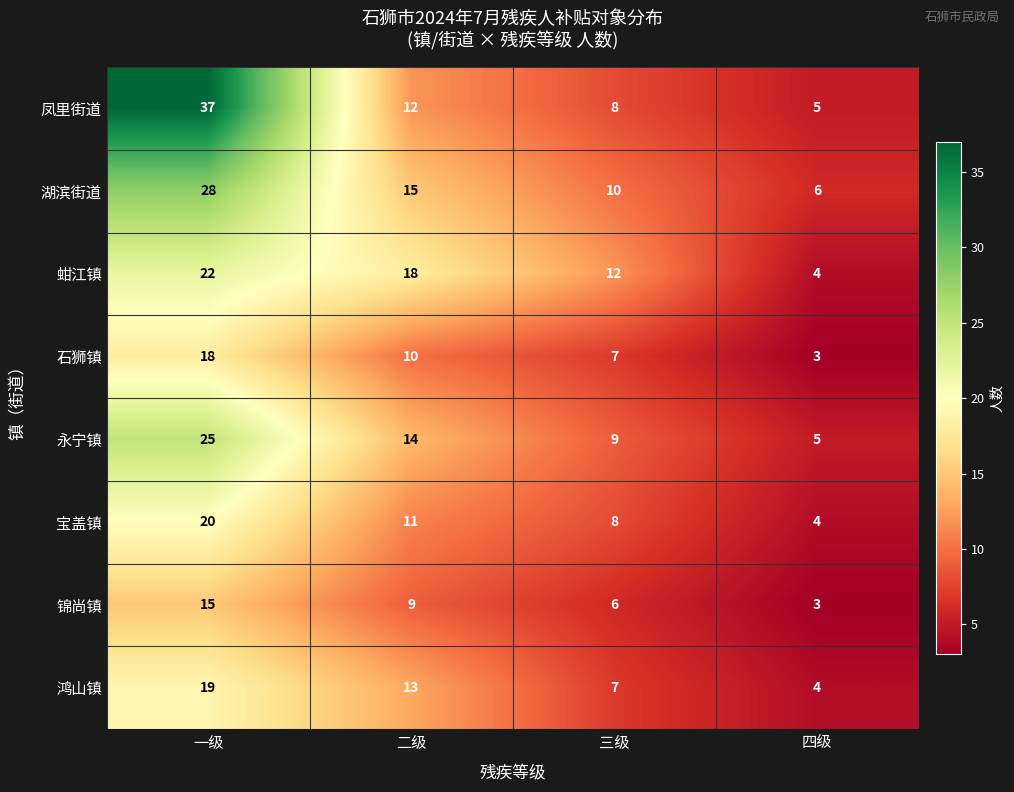

Which series has the widest spread of values?

凤里街道